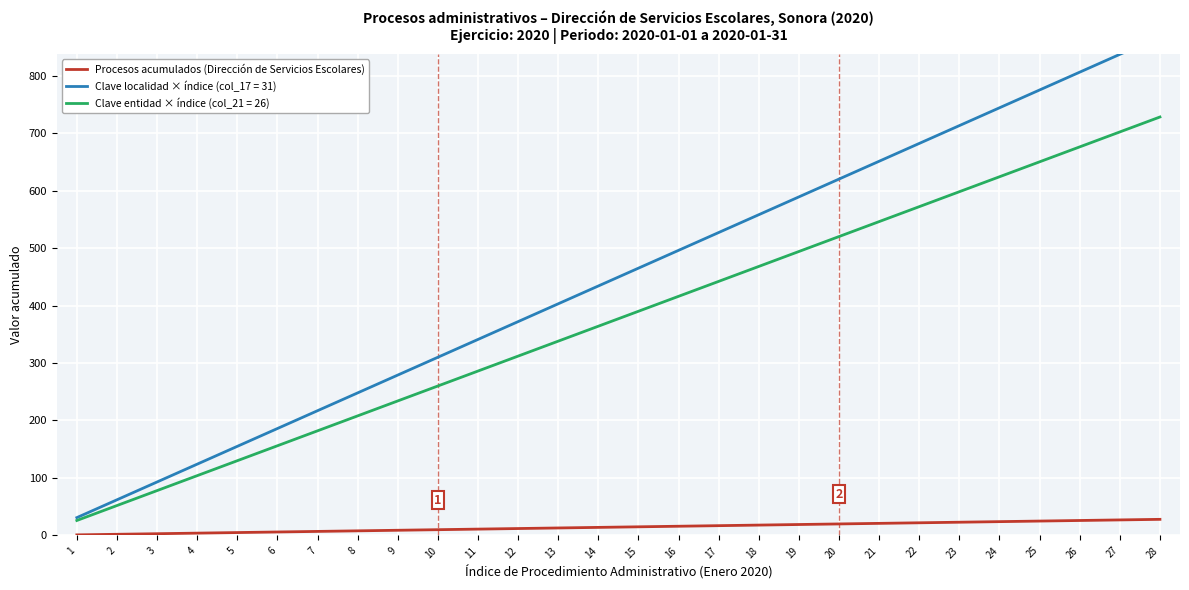

List the labels in order of value, largest first.

28, 27, 26, 25, 24, 23, 22, 21, 20, 19, 18, 17, 16, 15, 14, 13, 12, 11, 10, 9, 8, 7, 6, 5, 4, 3, 2, 1